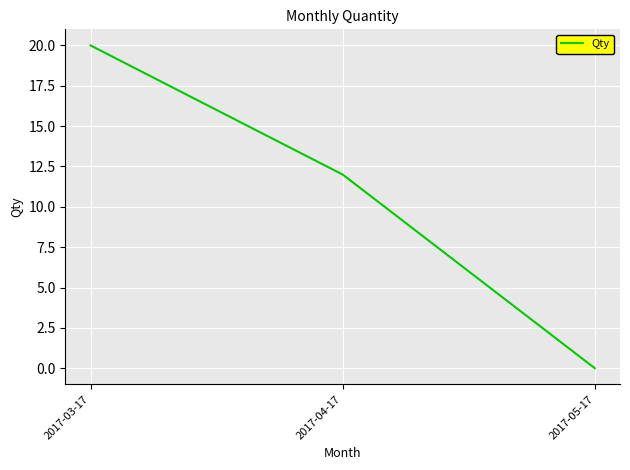

How many lines are shown in the chart?

1